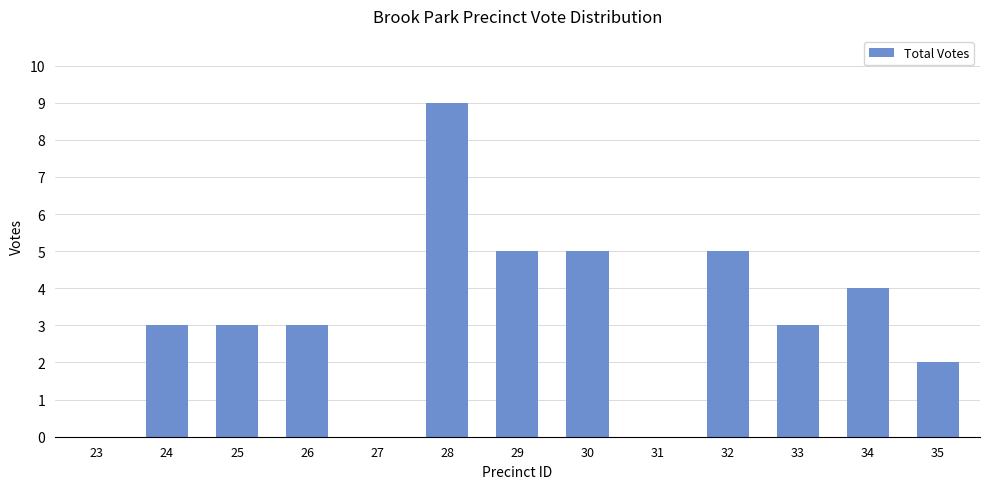

Which label corresponds to the largest value in the chart?

28